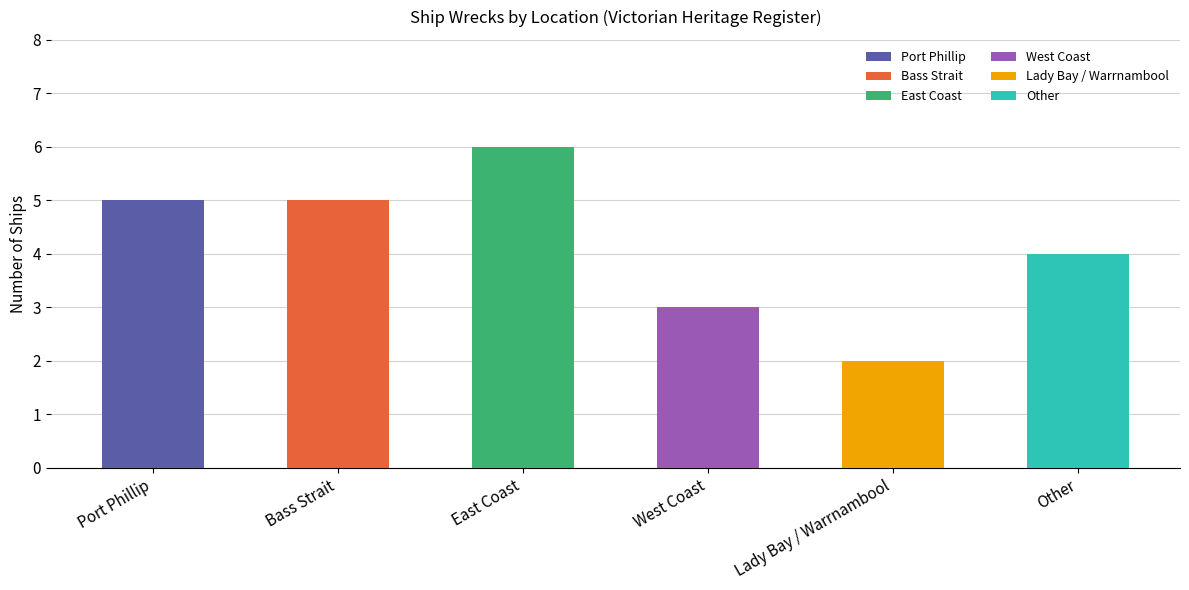

What is the sum of all values?

25